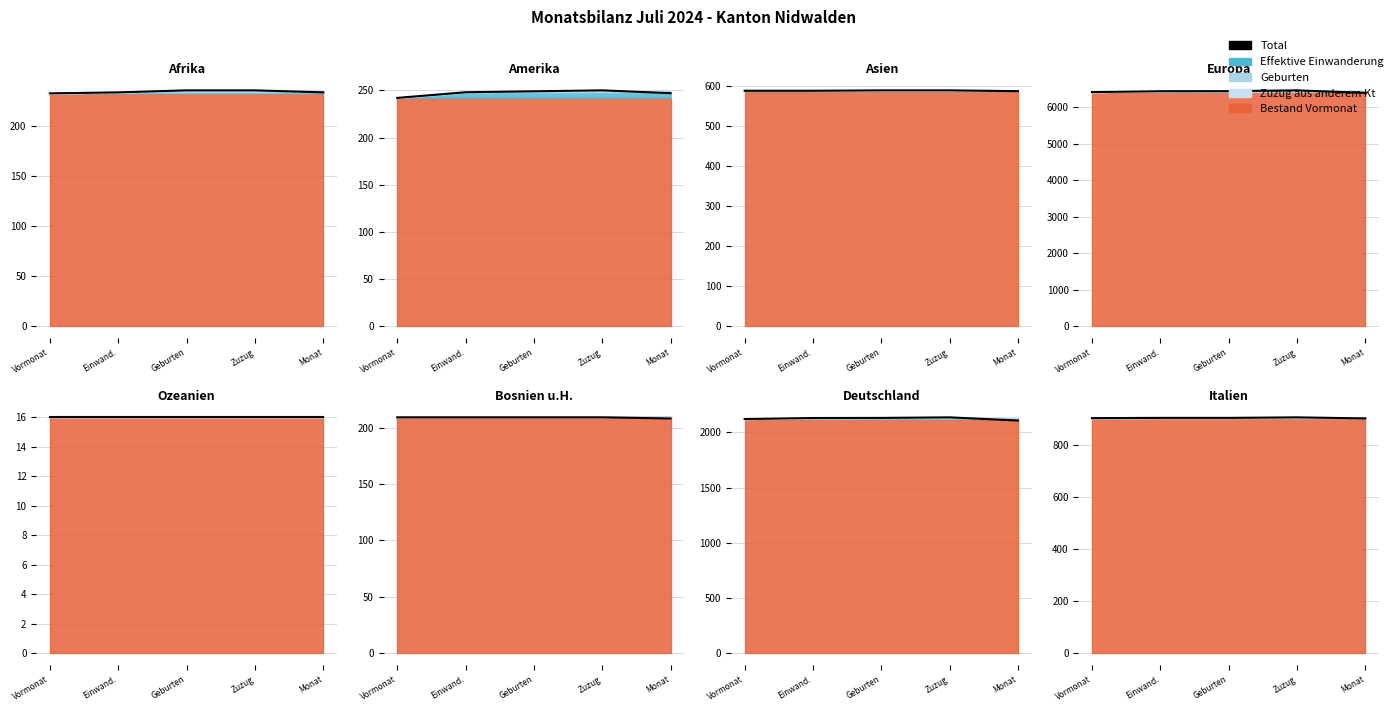

What position from the right is Zuzug?

2